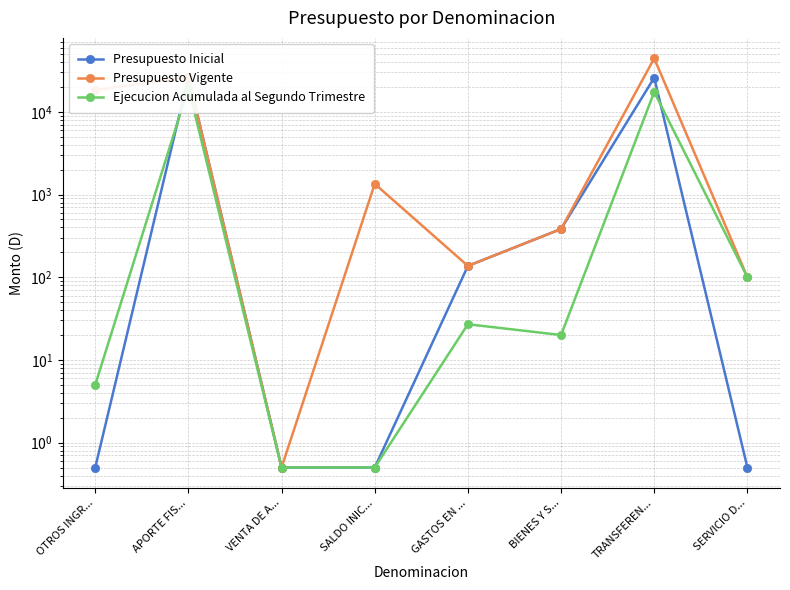

At which category does the chart reach its peak across all series?

TRANSFEREN...